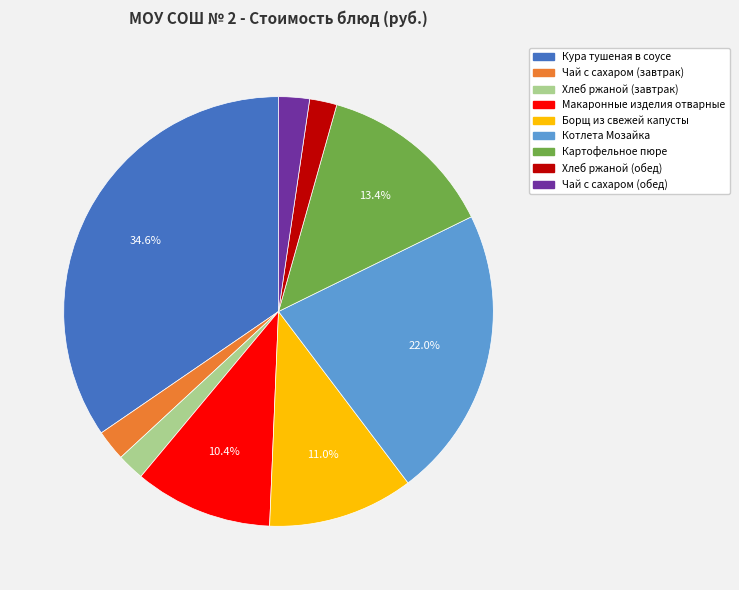

What percentage is the Хлеб ржаной (завтрак) slice, to the nearest percent?

2%